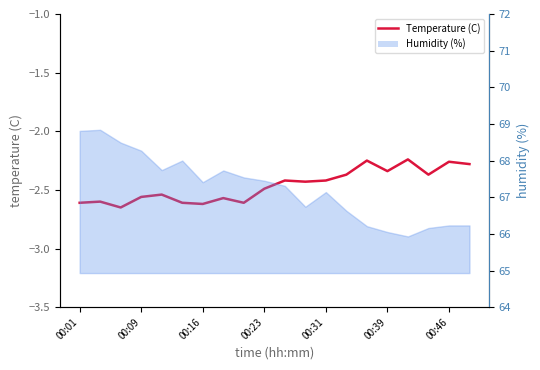

What is the greatest value displayed?

-2.2